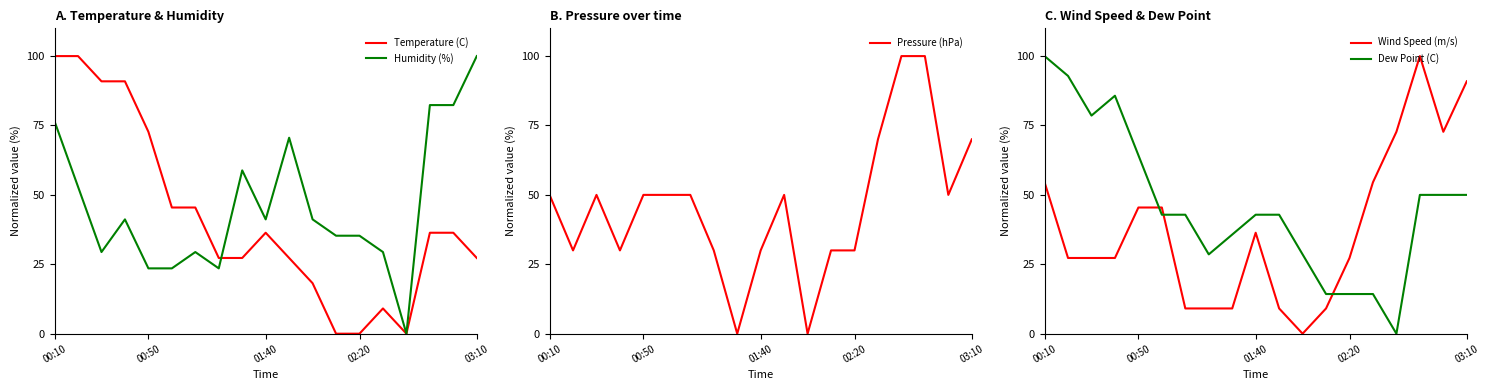

Which category has the lowest value across all series?

12